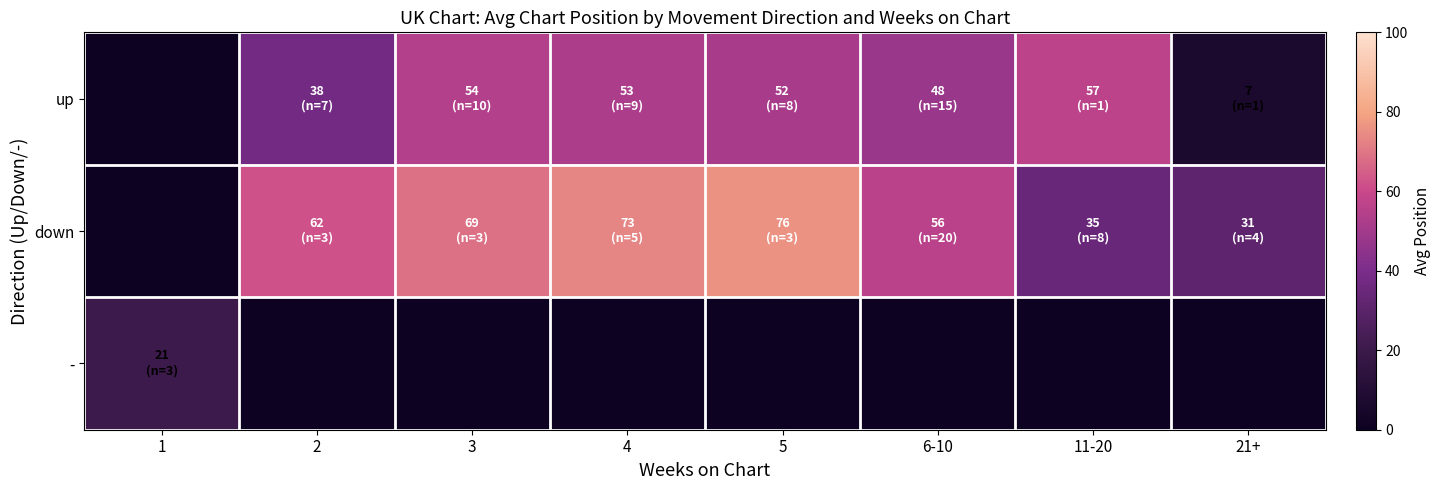

Reading left to right, extract all data points from this chart.

up: 1=0.0	2=37.7	3=54.5	4=52.6	5=51.8	6-10=47.9	11-20=57.0	21+=7.0
down: 1=0.0	2=62.3	3=69.0	4=73.4	5=76.0	6-10=55.9	11-20=34.8	21+=31.0
-: 1=21.0	2=0.0	3=0.0	4=0.0	5=0.0	6-10=0.0	11-20=0.0	21+=0.0